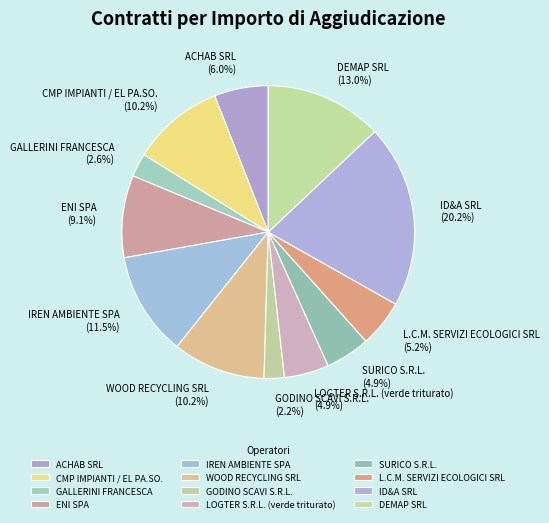

To the nearest percent, what is the difference between the LOGTER S.R.L. (verde triturato) and ID&A SRL slice percentages?

15%